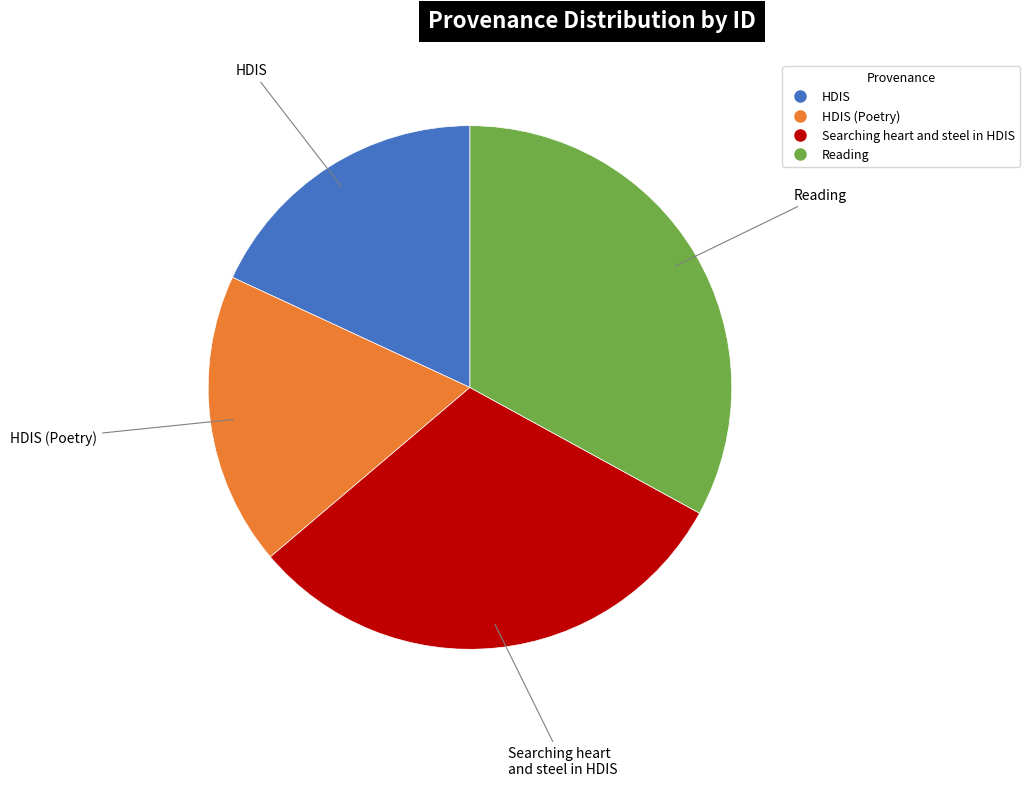

Does any single category account for the majority?

No